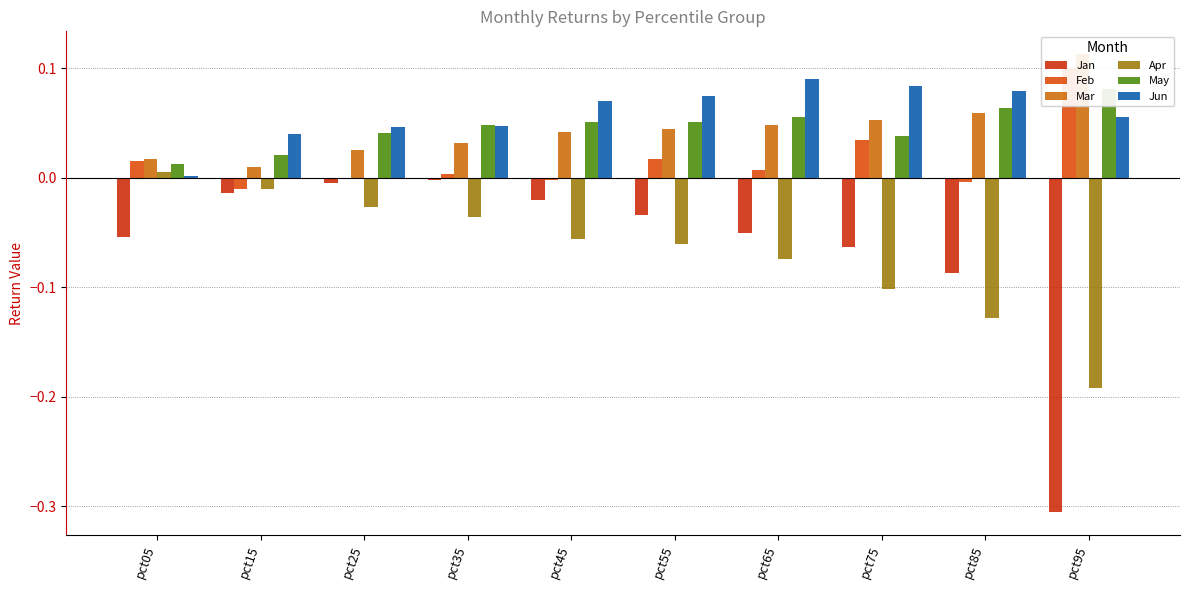

Is it true that Jan equals -0.0 at pct15?

True